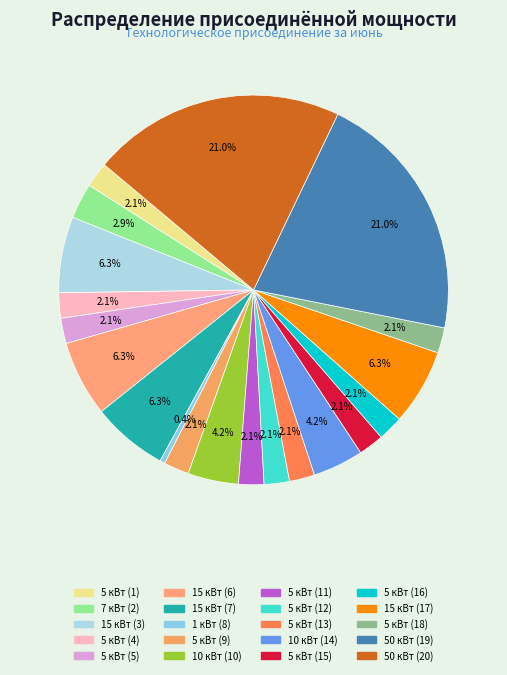

Which slice is the smallest?

1 кВт (8)